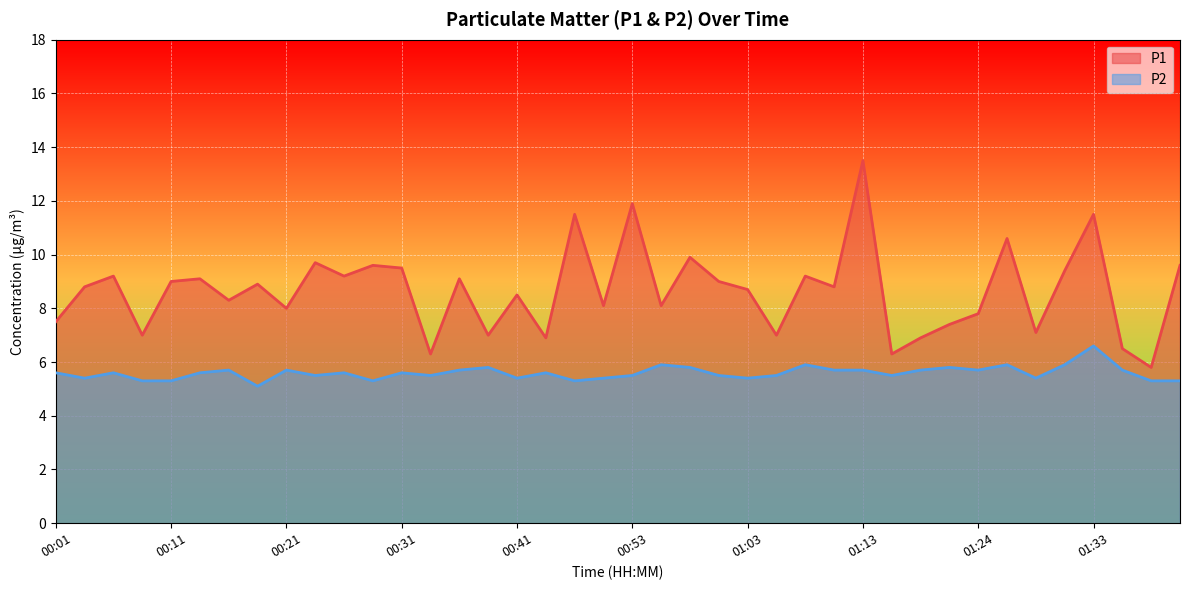

What is the value of the P1 point at the 29th from the left?

13.5